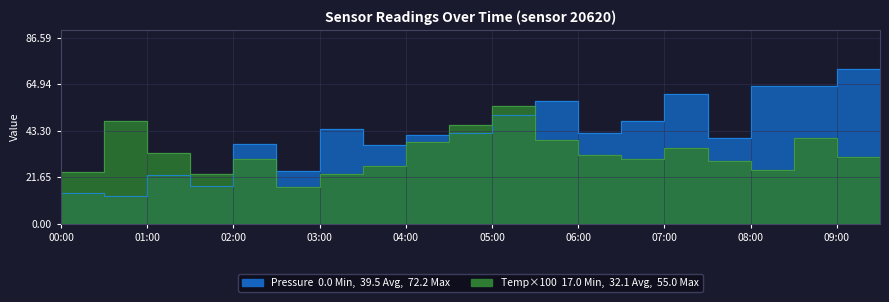

How many series are shown in this chart?

2